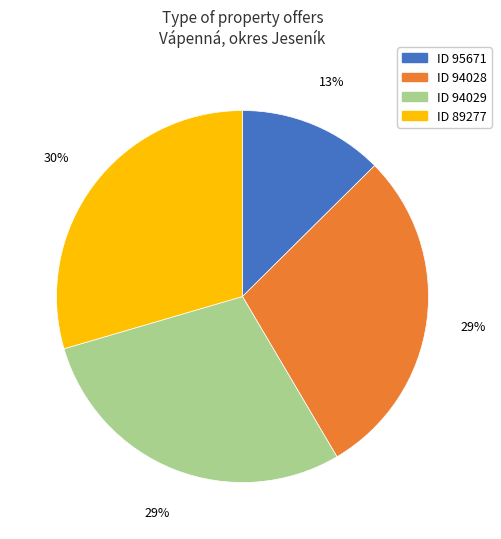

Does any single category account for the majority?

No